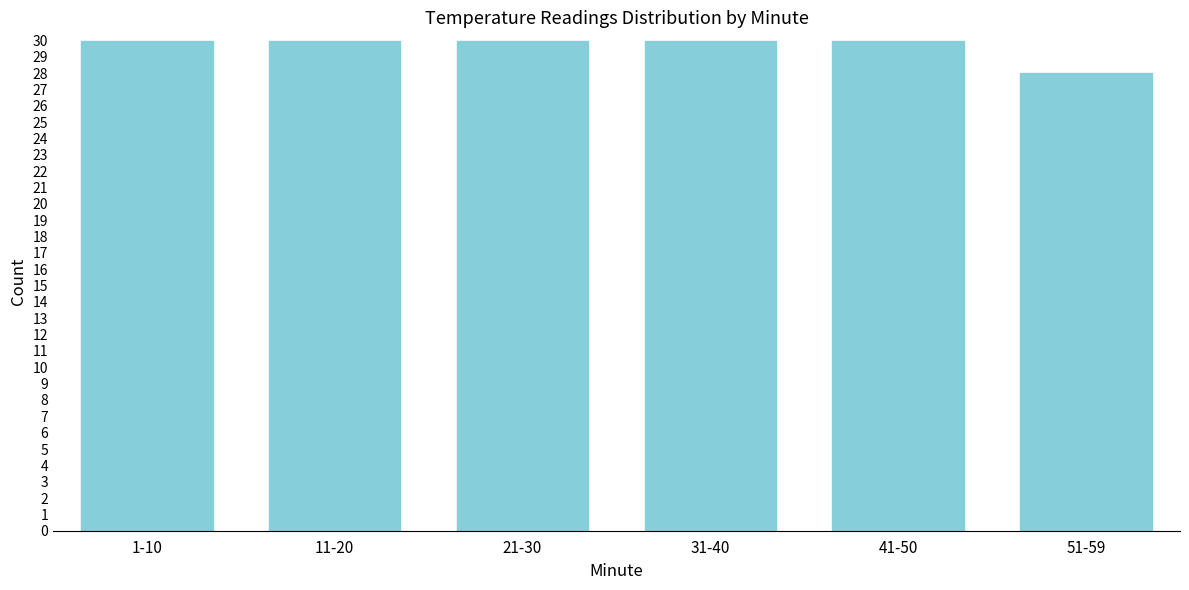

Reading left to right, transcribe all the data shown in this chart.

1-10=30	11-20=30	21-30=30	31-40=30	41-50=30	51-59=28